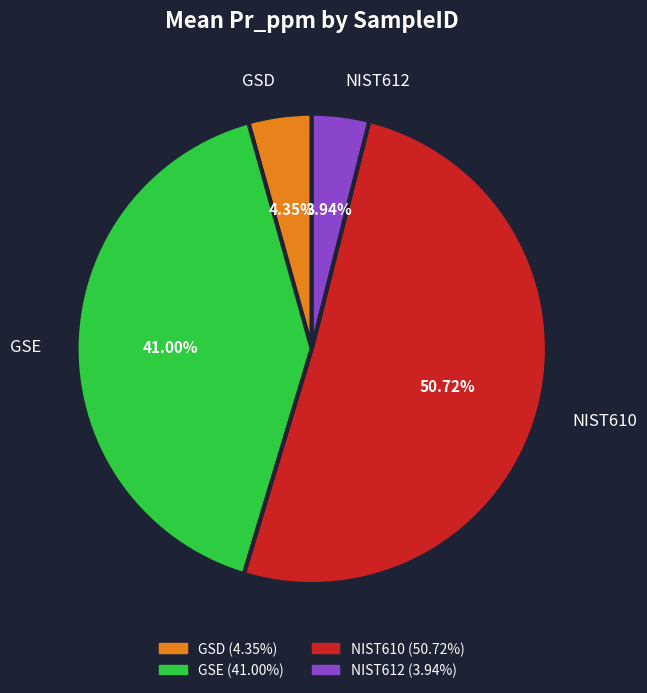

Combined, do NIST610 and GSD account for over 50%?

Yes